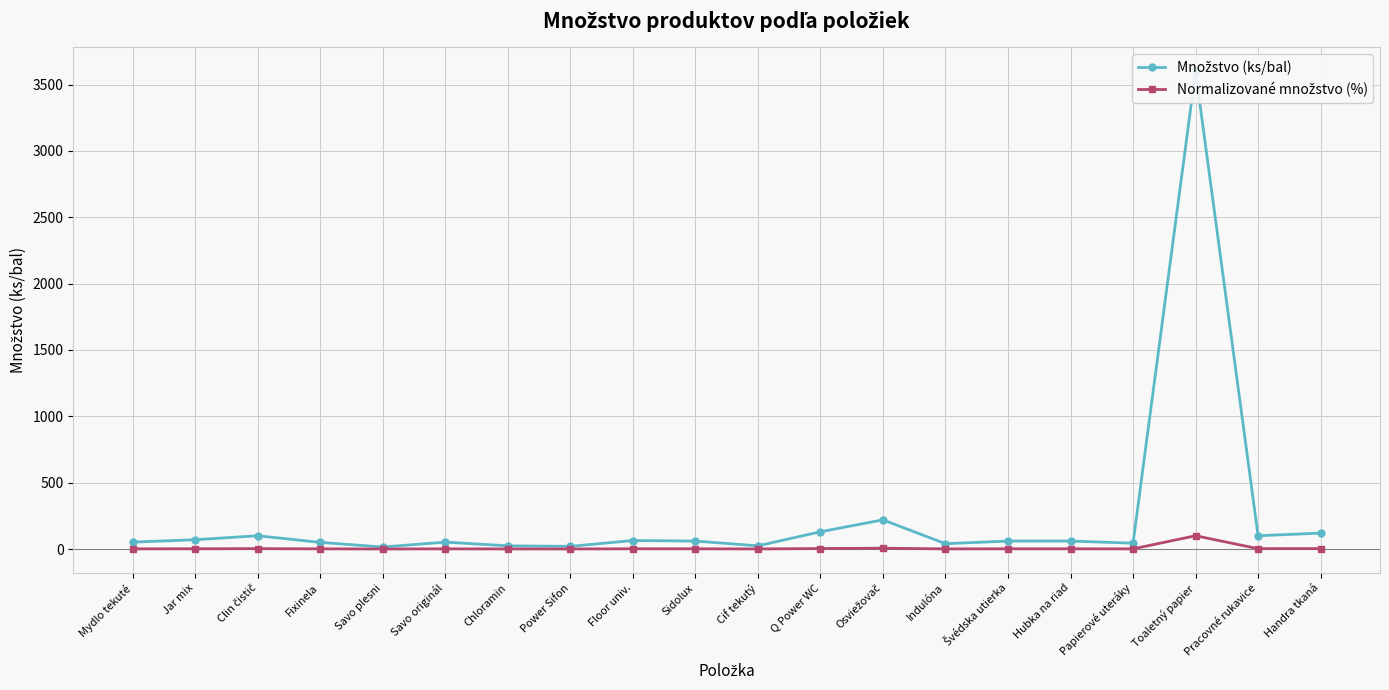

The value of Normalizované množstvo (%) at Toaletný papier is 100.0. True or false?

True